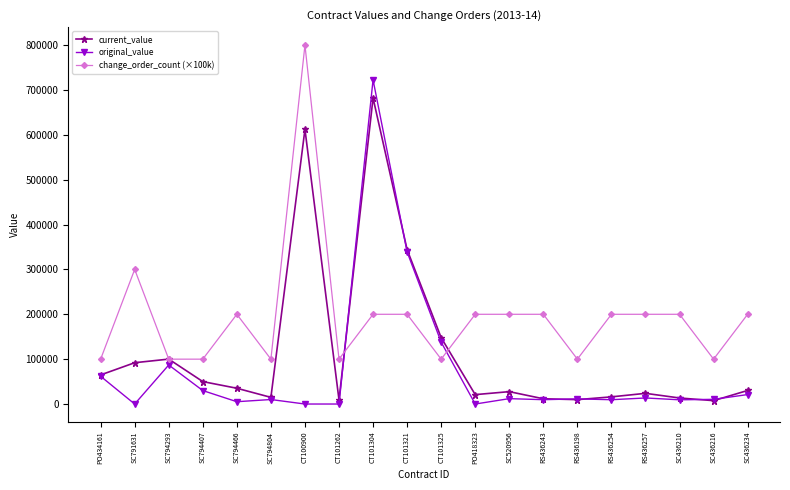

True or false: change_order_count (×100k) has a value of 200000.0 at SC794466.

True